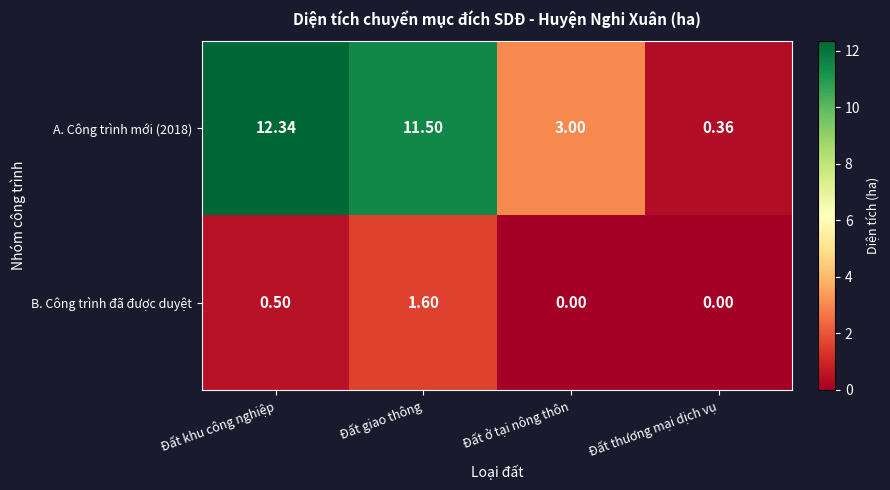

Which category has the highest value in the B. Công trình đã được duyệt series?

Đất giao thông